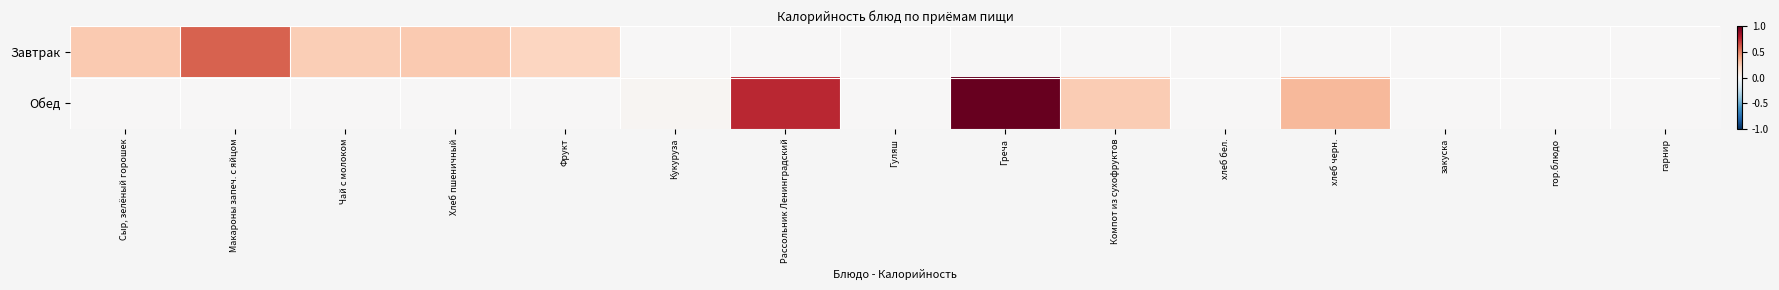

At which category is the sum across all series the highest?

Греча